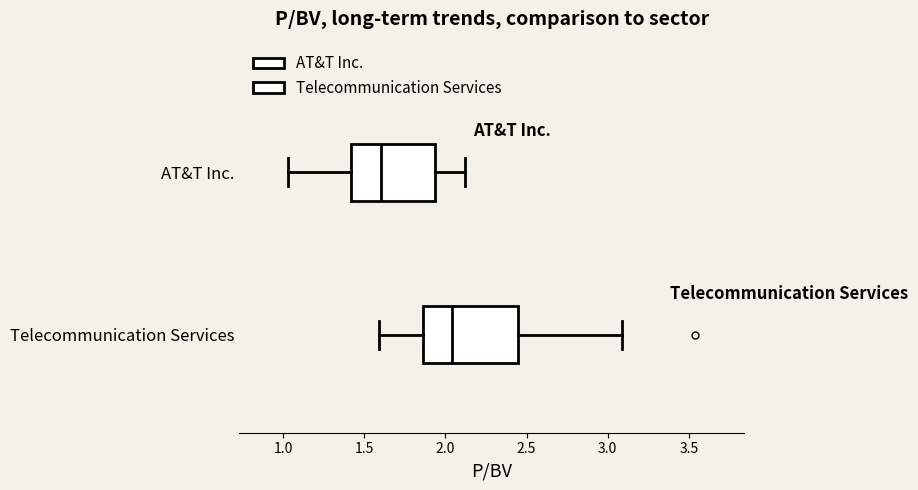

Reading bottom to top, read every box against the x-axis: the position of its median line, the range the box covers, and the ends of its whiskers. The values are not printed on the chart, so give them approximately, as read against the axis.

Telecommunication Services: median 2.05, box 1.85 to 2.45, whiskers 1.60 to 3.10
AT&T Inc.: median 1.60, box 1.40 to 1.95, whiskers 1.05 to 2.10